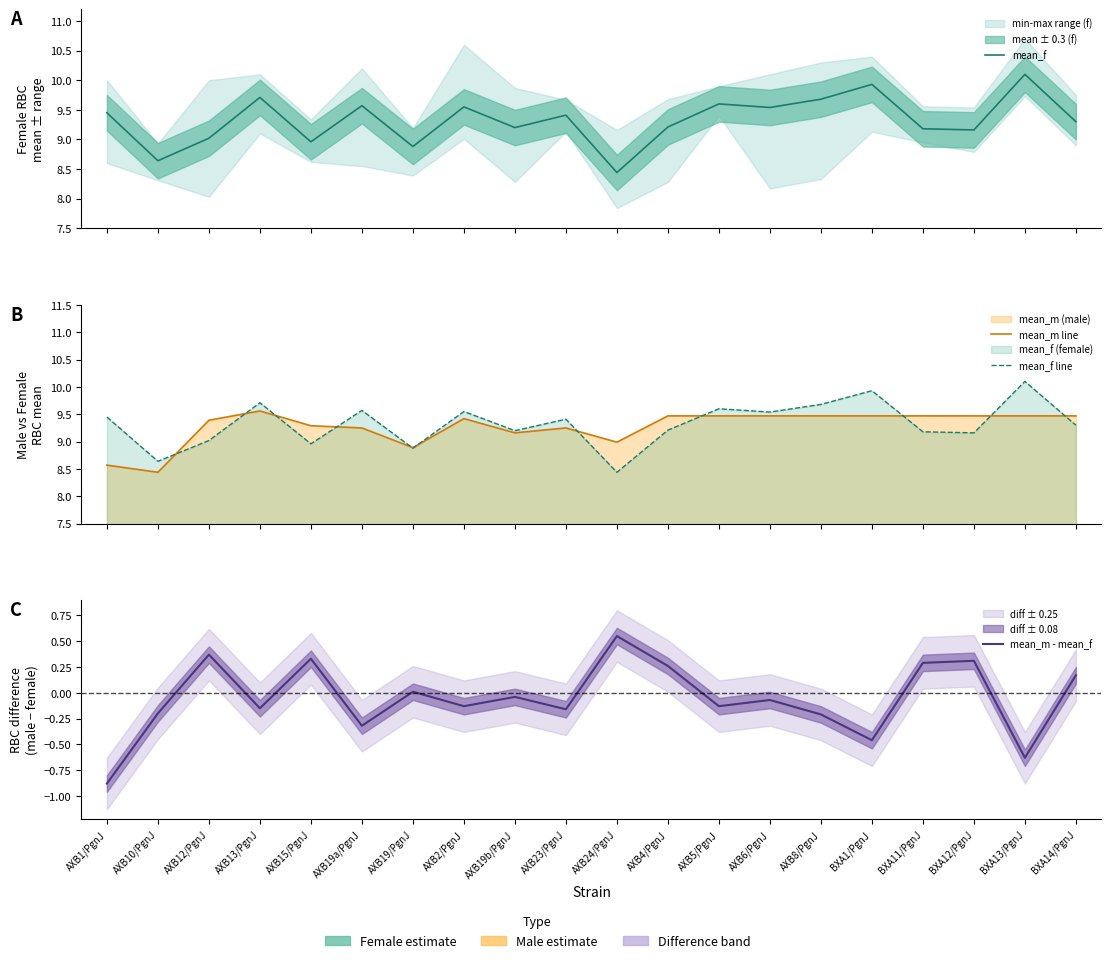

Is it true that mean_f line equals 14.4 at AXB24/PgnJ?

False